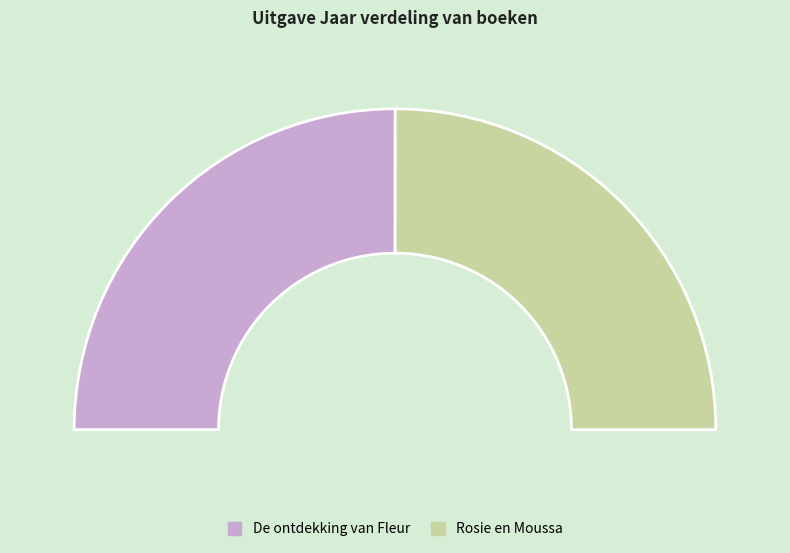

Approximately how many times larger is the value at De ontdekking van Fleur compared to Rosie en Moussa?

1.0